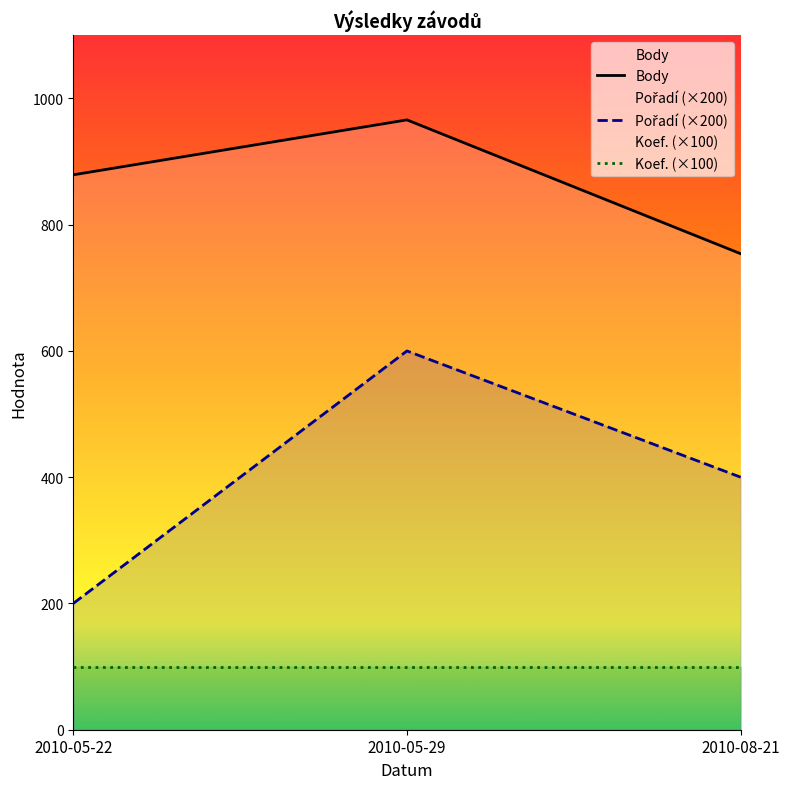

Which series has the largest total across all categories?

Body